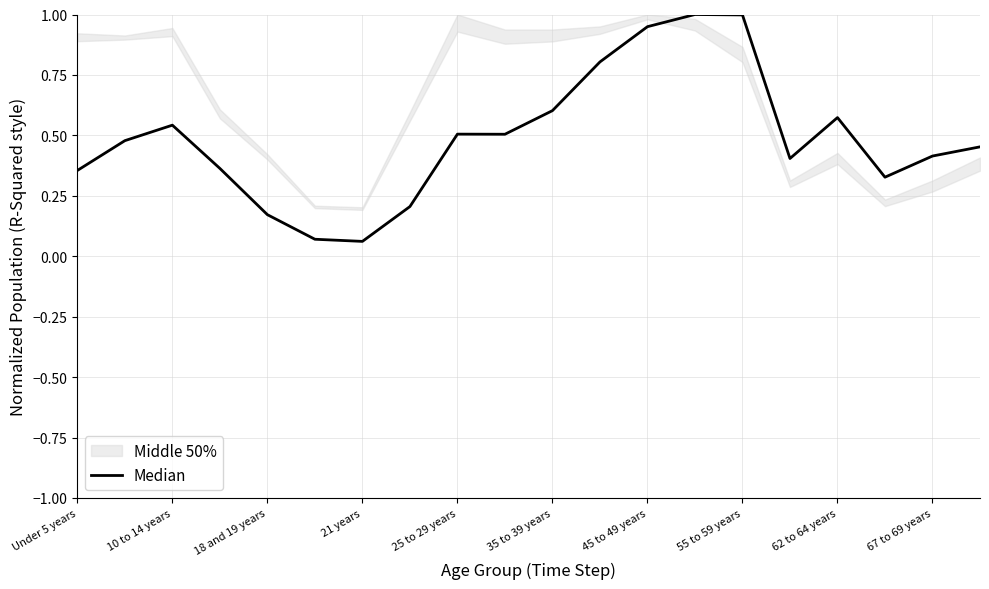

The value at 21 years is 0.0. True or false?

False